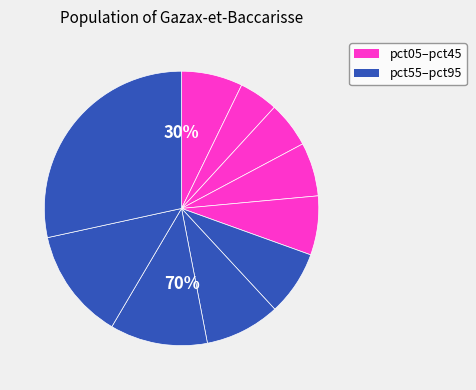

To the nearest percent, what portion does pct55 represent?

8%